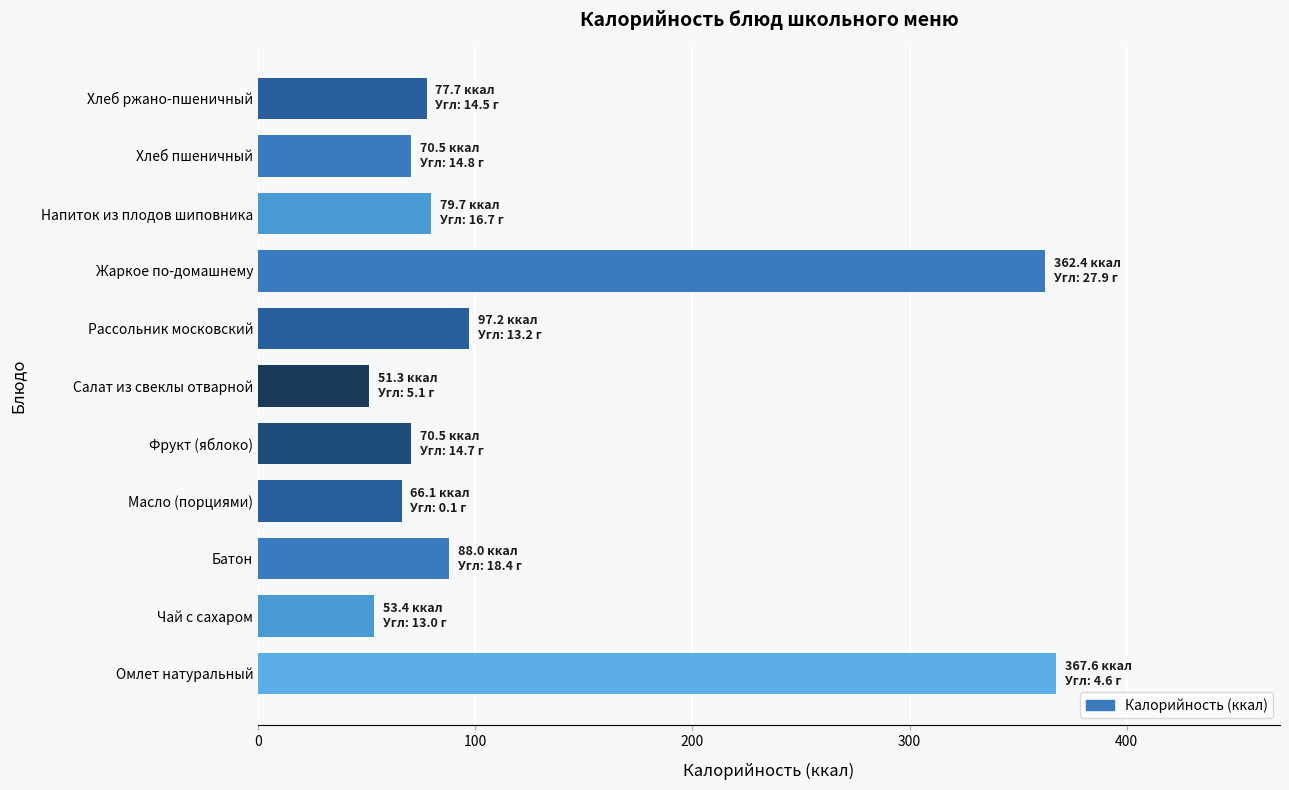

Between Чай с сахаром and Хлеб пшеничный, which is larger?

Хлеб пшеничный